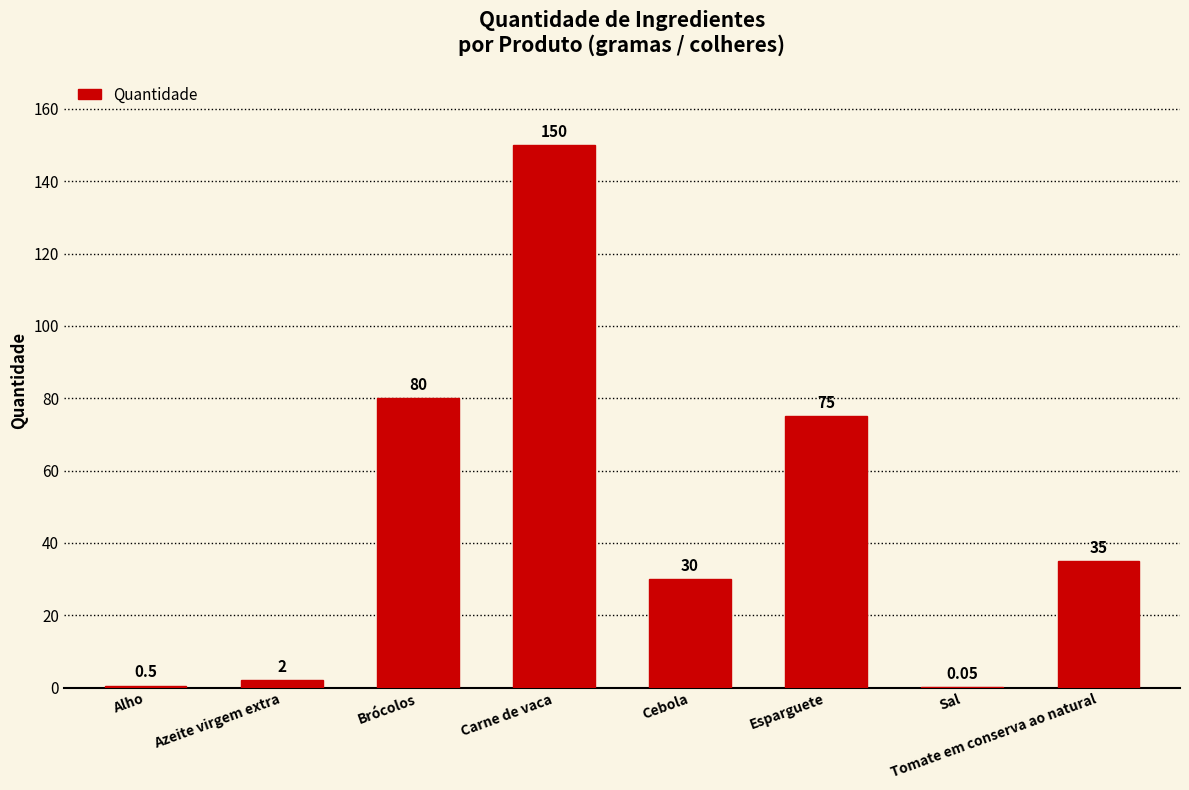

At which category does the chart reach its peak across all series?

Carne de vaca